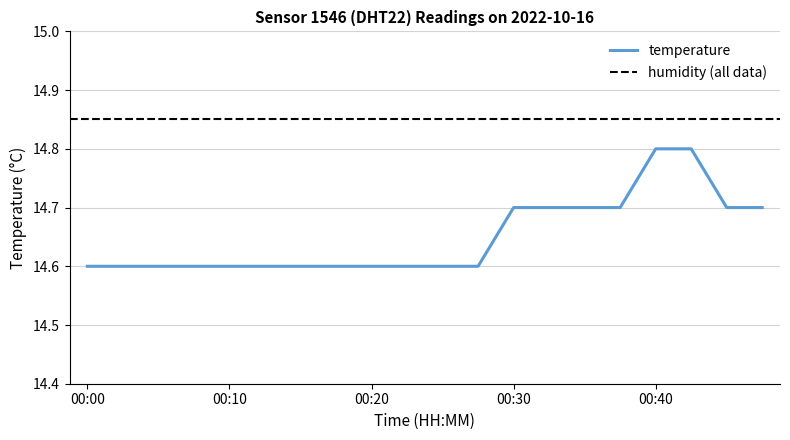

Read the value at 00:17.

14.6